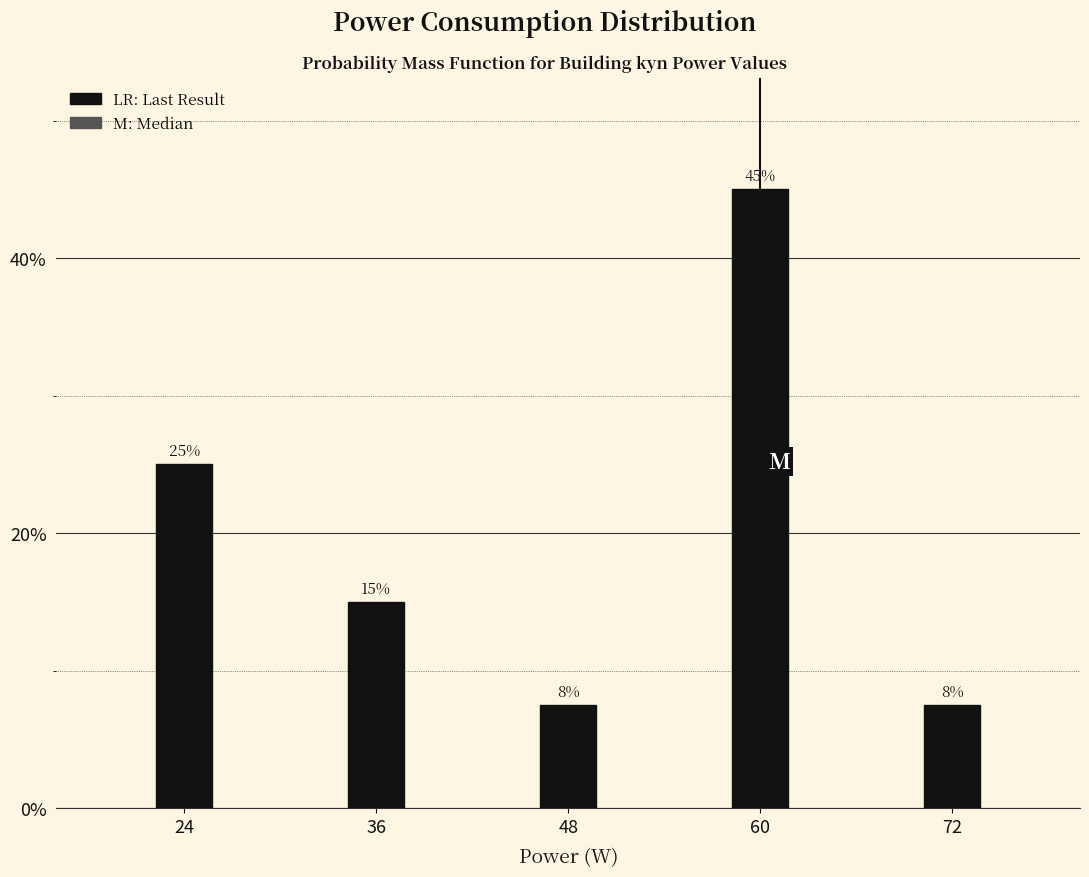

What is the difference between the values at 36 and 60?

30.0